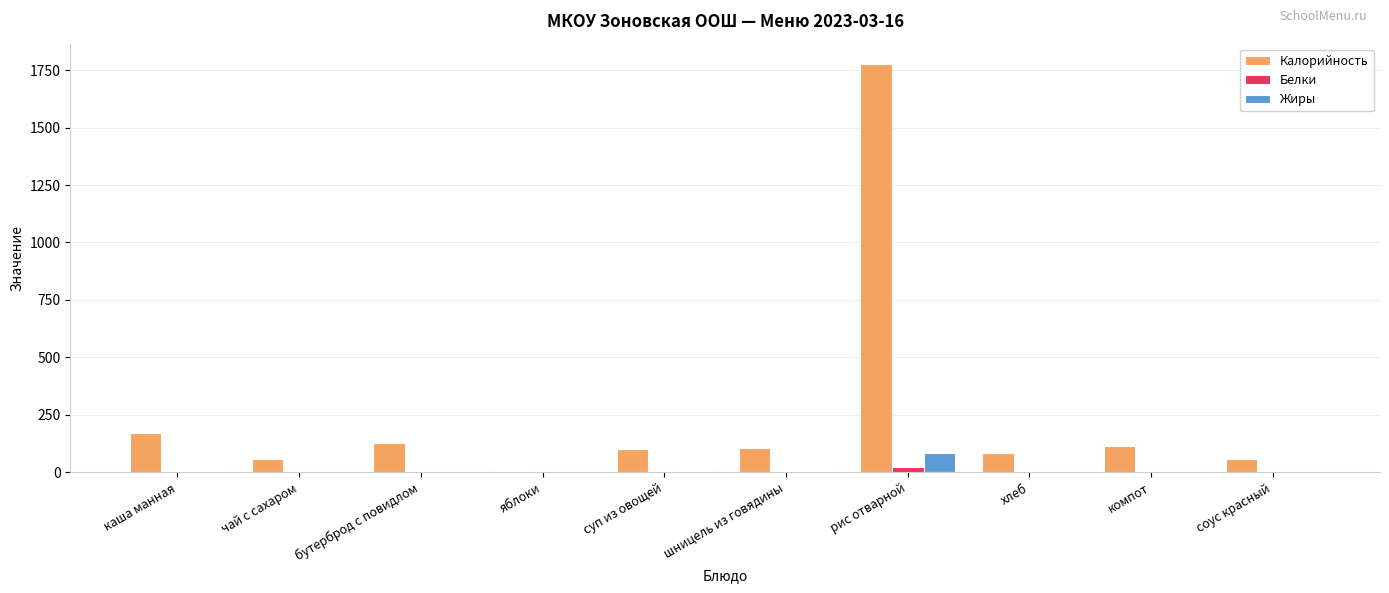

What are all the series names shown in the legend?

Калорийность, Белки, Жиры